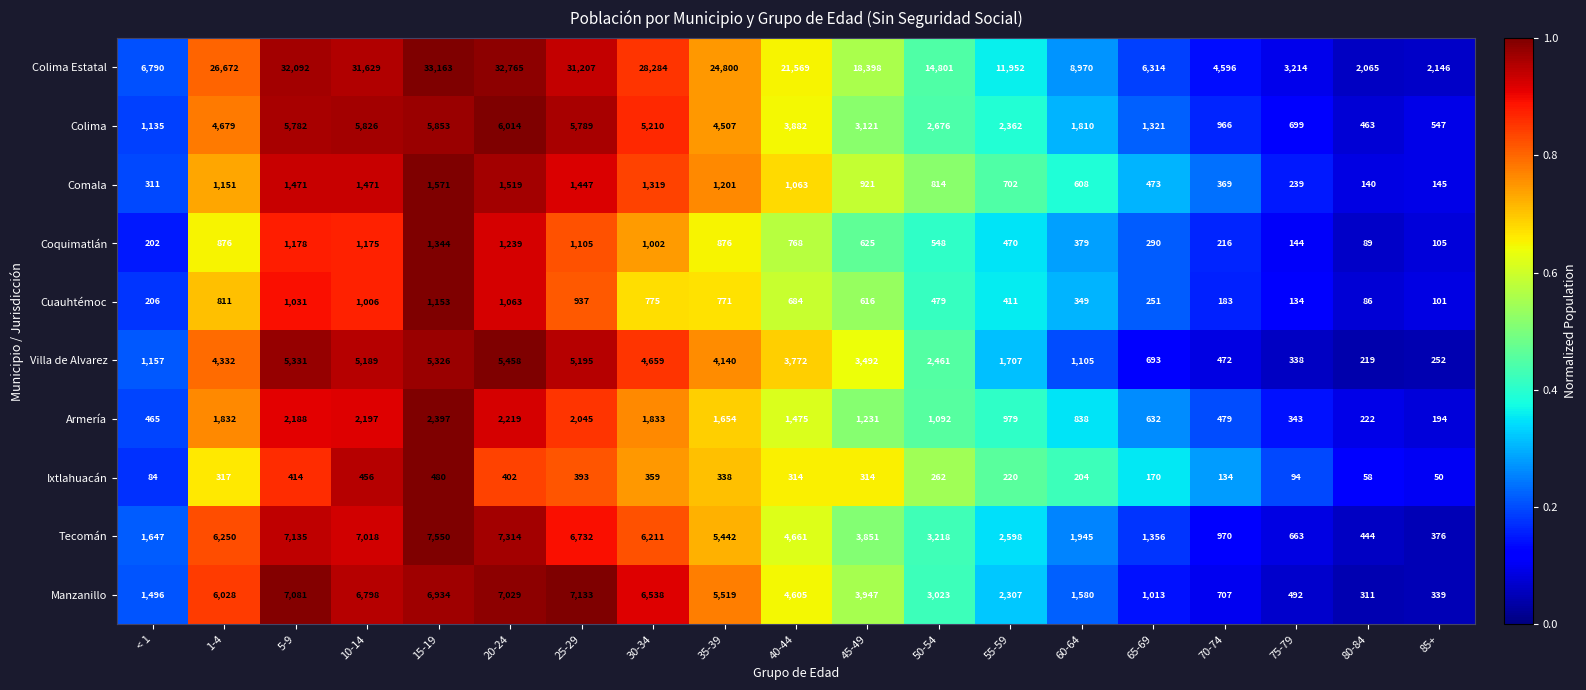

What is the difference between the highest and lowest values at 80-84?

2007